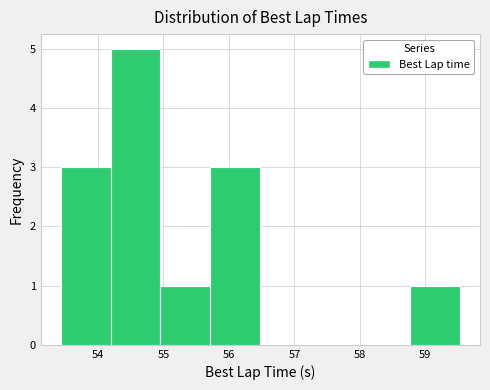

What is the height of the bar covering 55.7 to 56.5 on the x-axis? Neither the bar edges nor the heights are printed on the chart, so give them approximately, as read against the axes.

3